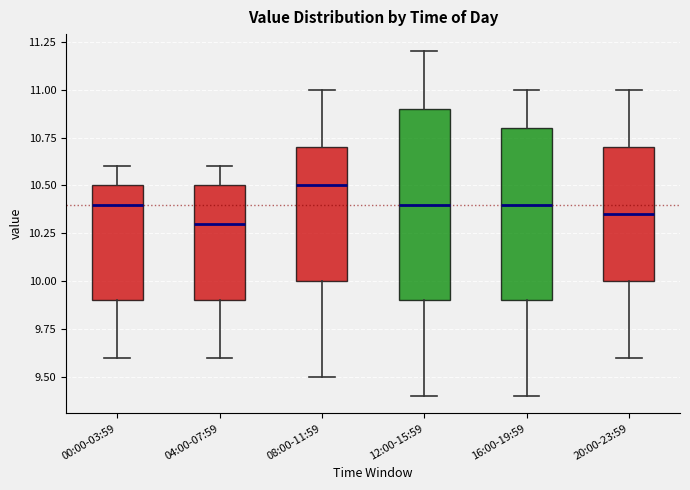

Which box's median line is the highest?

08:00-11:59